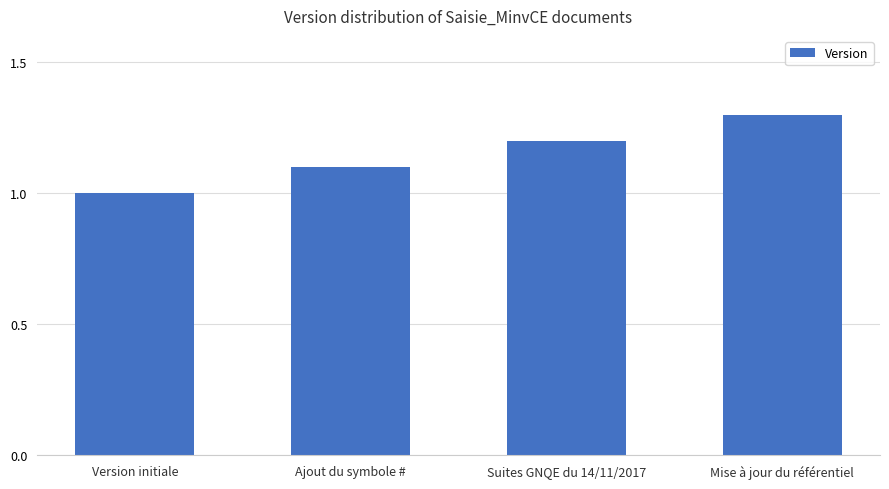

Approximately how many times larger is the value at Version initiale compared to Mise à jour du référentiel?

0.8